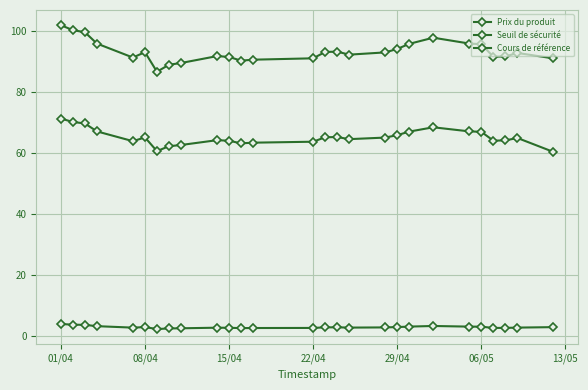

In Prix du produit, how many points are higher than both neighbors (excluding endpoints)?

4